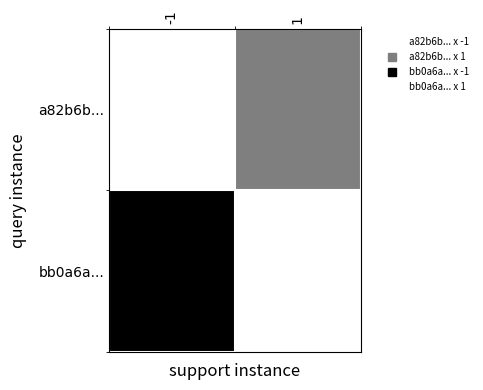

Reading left to right, transcribe all the data shown in this chart.

a82b6b...: -1=0.0	1=0.5
bb0a6a...: -1=1.0	1=0.0